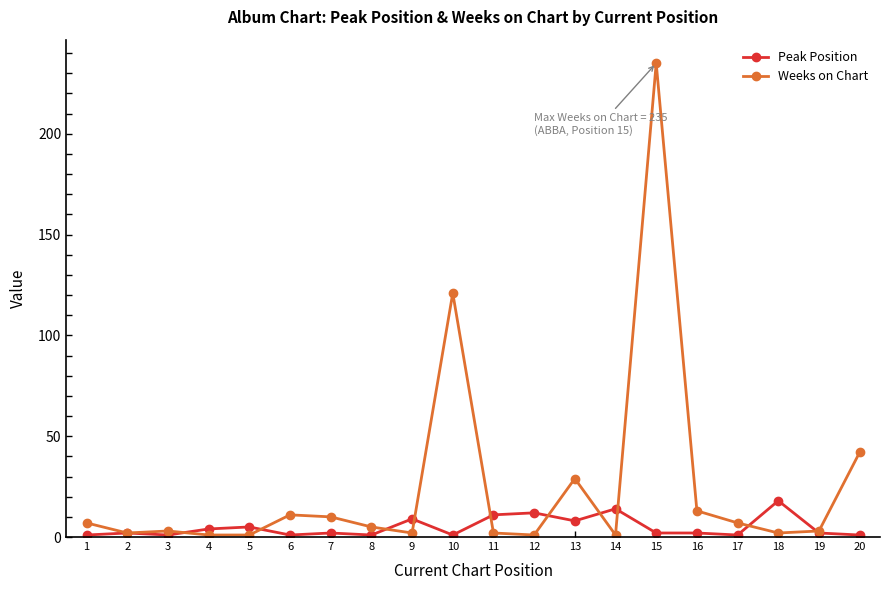

List the series in order of their overall mean, lowest first.

Peak Position, Weeks on Chart